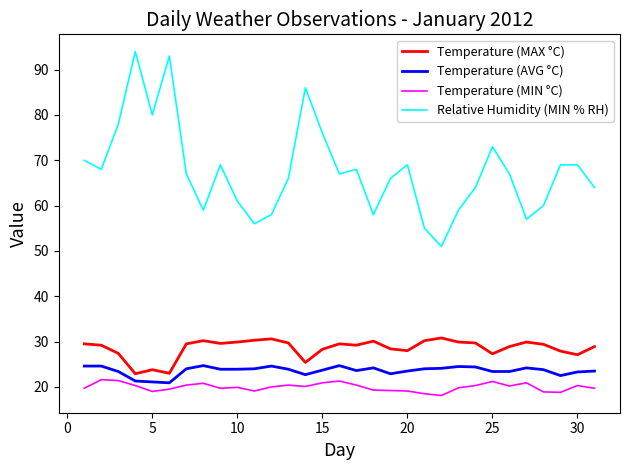

What is the maximum value for Relative Humidity (MIN % RH)?

94.0